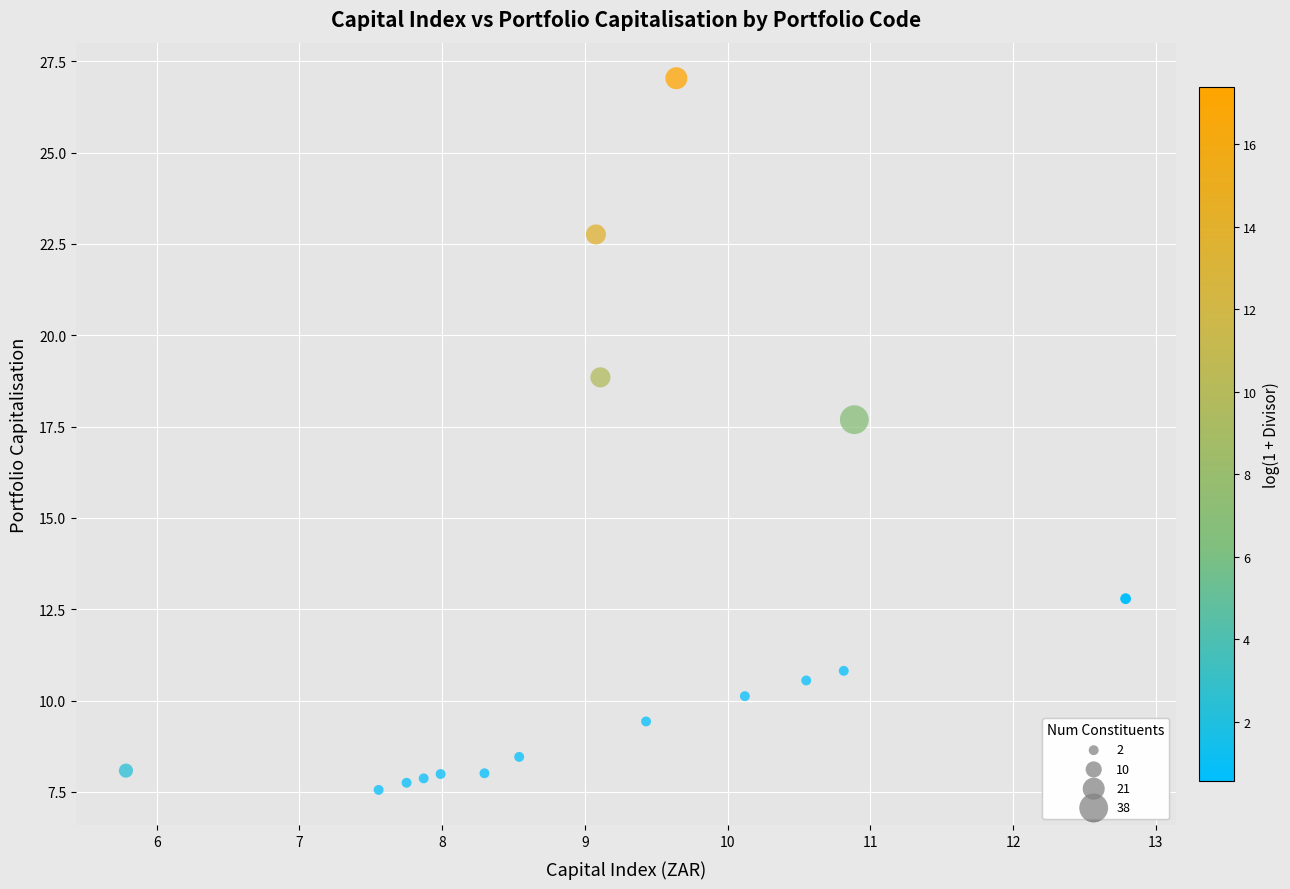

What Y value in the scatter plot is closest to 17?

17.7